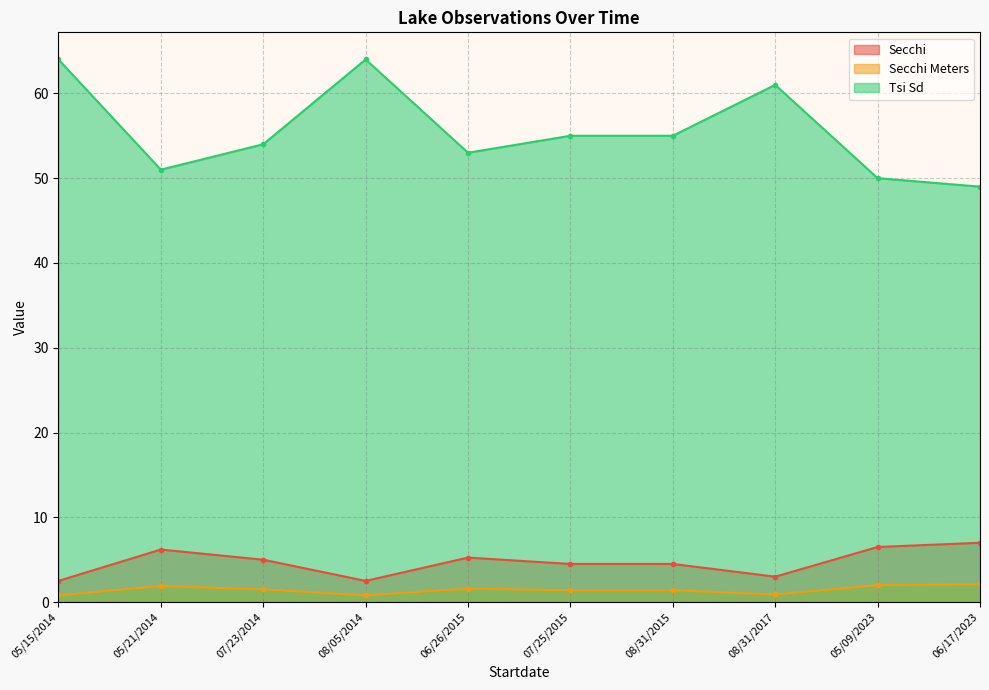

Which label corresponds to the smallest value in the chart?

05/15/2014